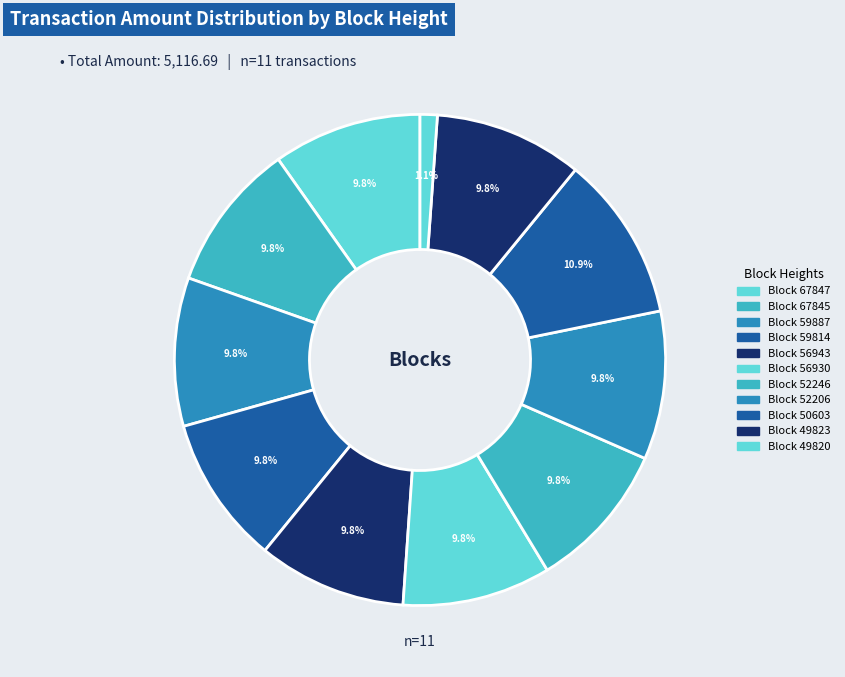

How many slices are in this pie chart?

11